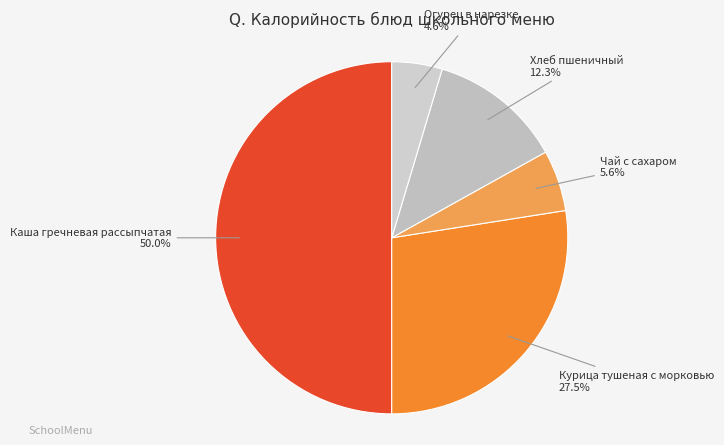

Does Курица тушеная с морковью account for over 50% of the chart?

No